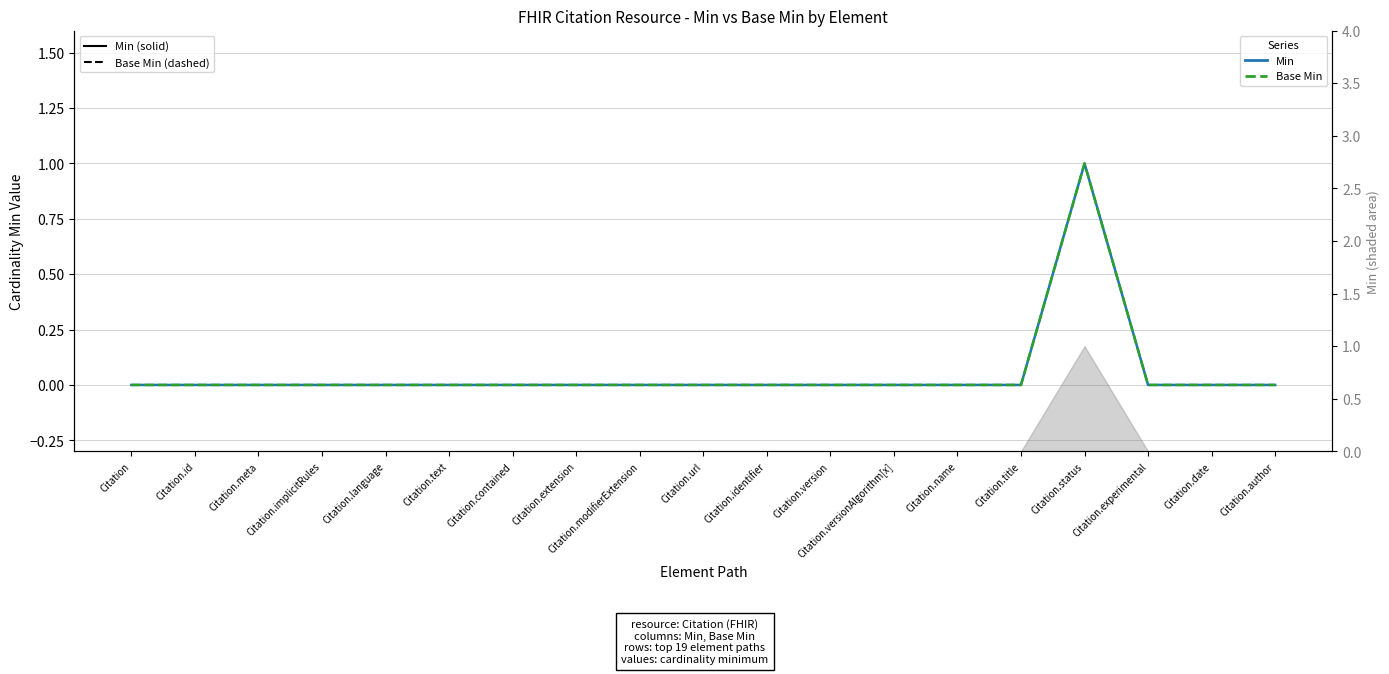

Reading left to right, extract all data points from this chart.

Min: 0	0	0	0	0	0	0	0	0	0	0	0	0	0	0	1	0	0	0
Base Min: 0	0	0	0	0	0	0	0	0	0	0	0	0	0	0	1	0	0	0